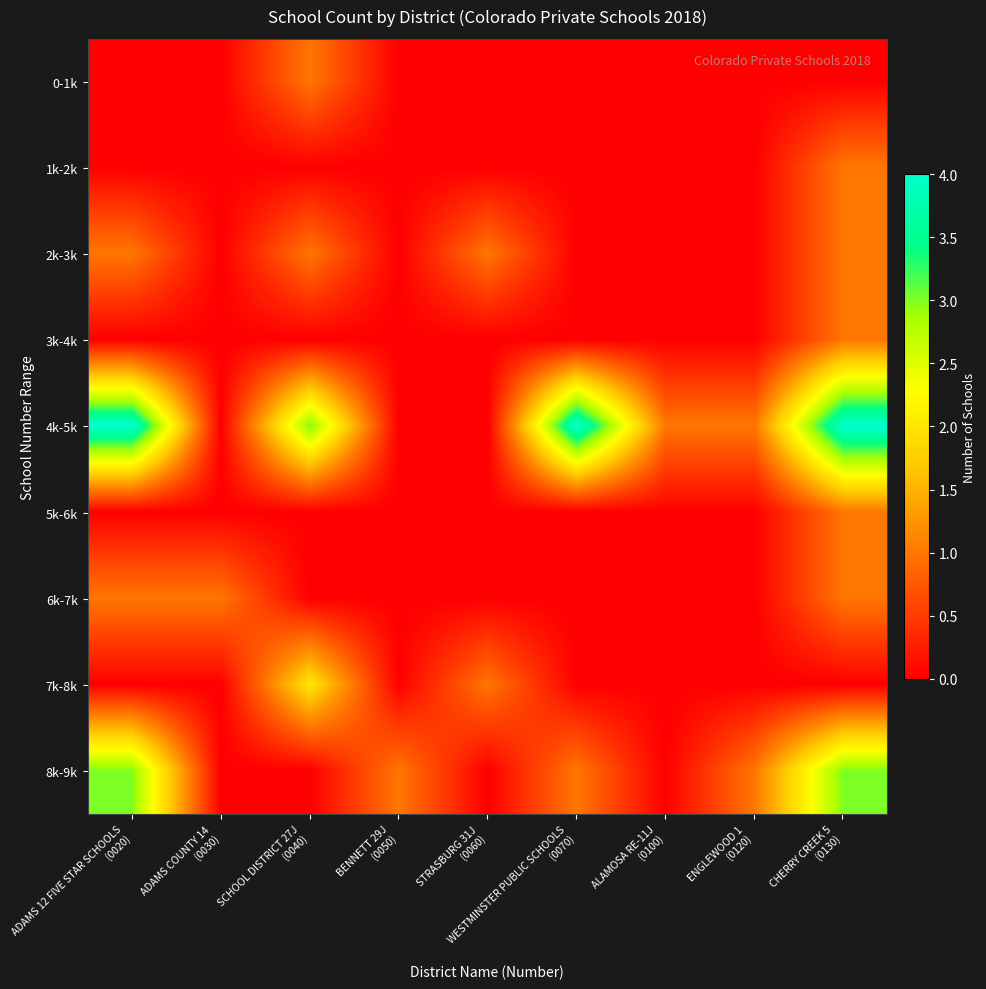

At WESTMINSTER PUBLIC SCHOOLS (0070), list the series in order from largest to smallest.

4k-5k, 8k-9k, 0-1k, 1k-2k, 2k-3k, 3k-4k, 5k-6k, 6k-7k, 7k-8k